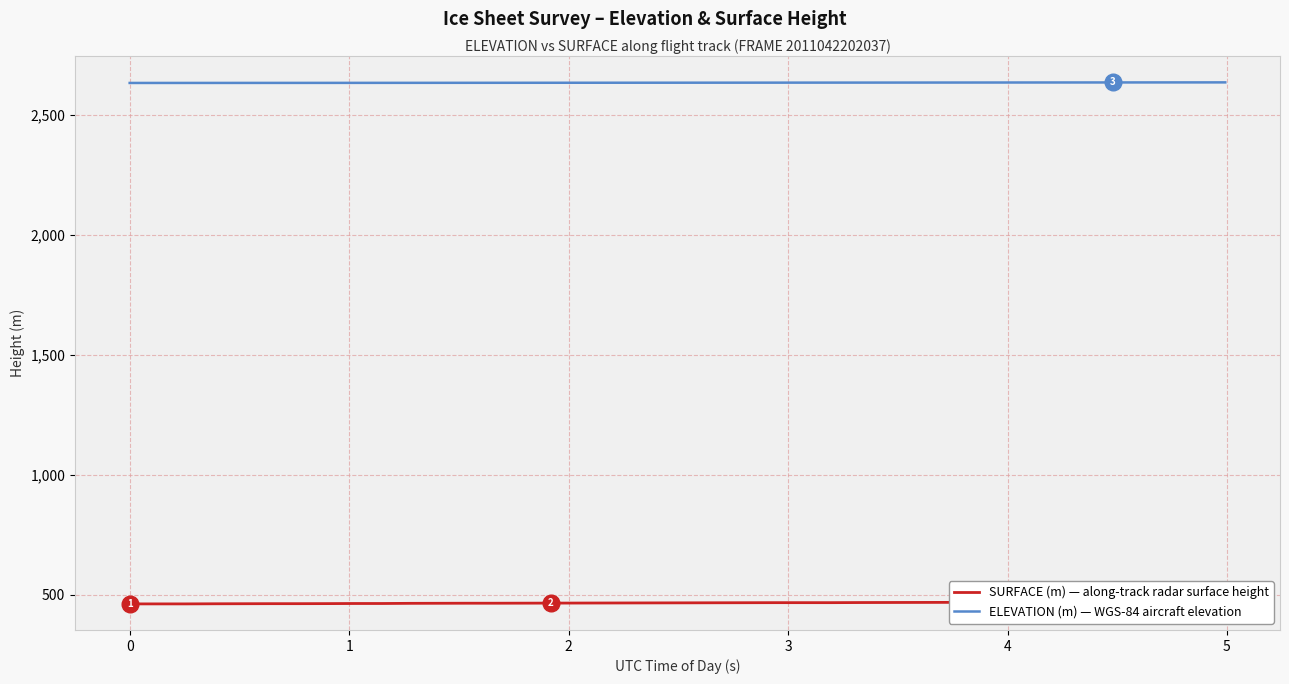

True or false: ELEVATION (m) and SURFACE (m) intersect in this chart.

False